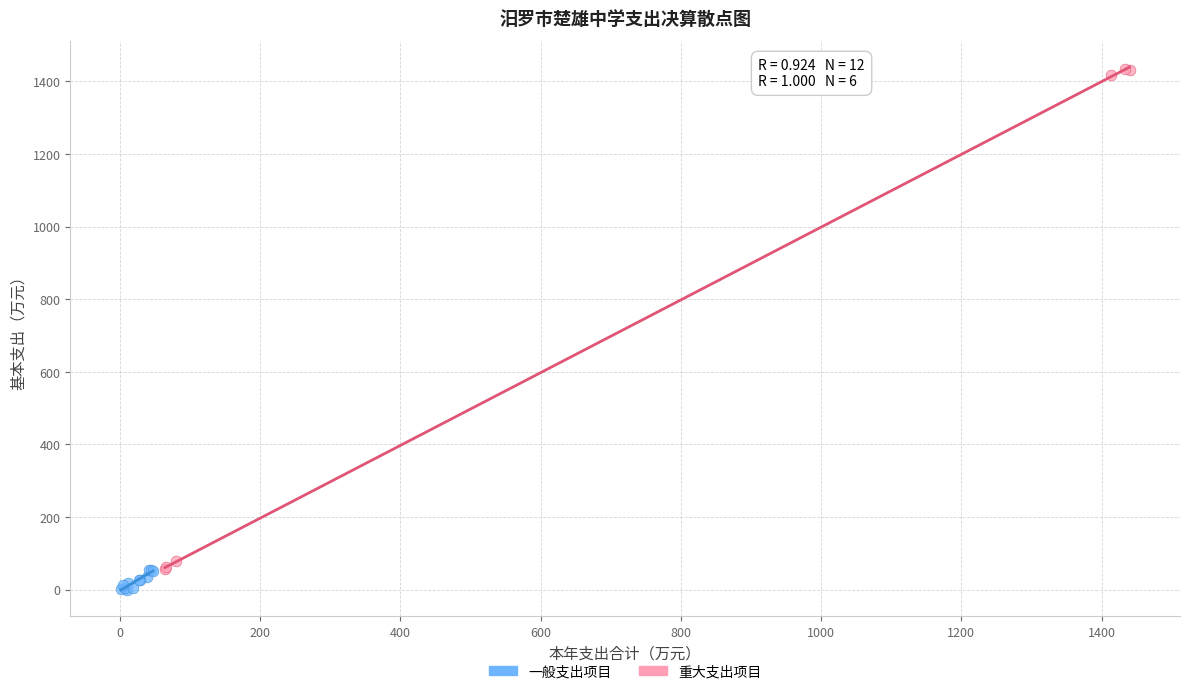

Which series contains the lowest Y value?

一般支出项目